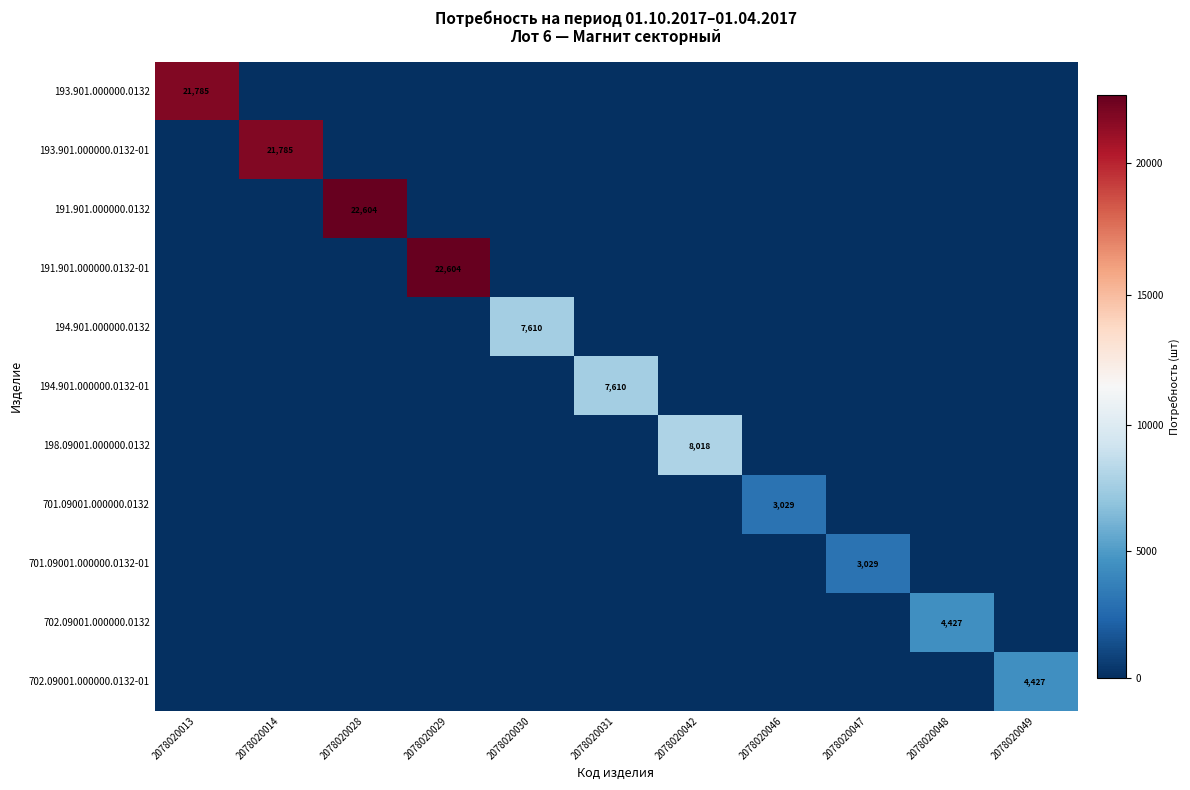

How many values in 194.901.000000.0132 are above zero?

1